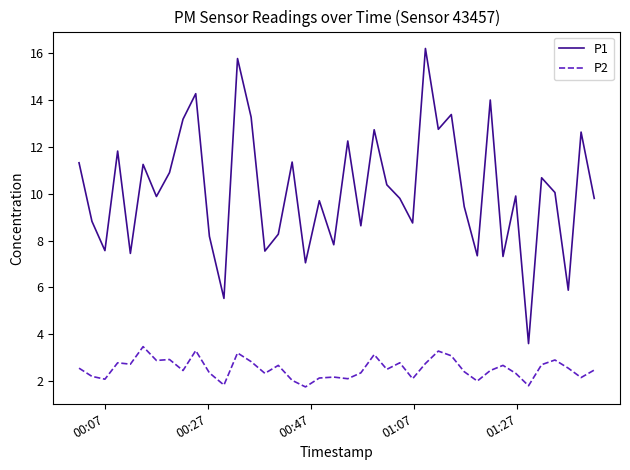

True or false: P2 and P1 intersect in this chart.

False